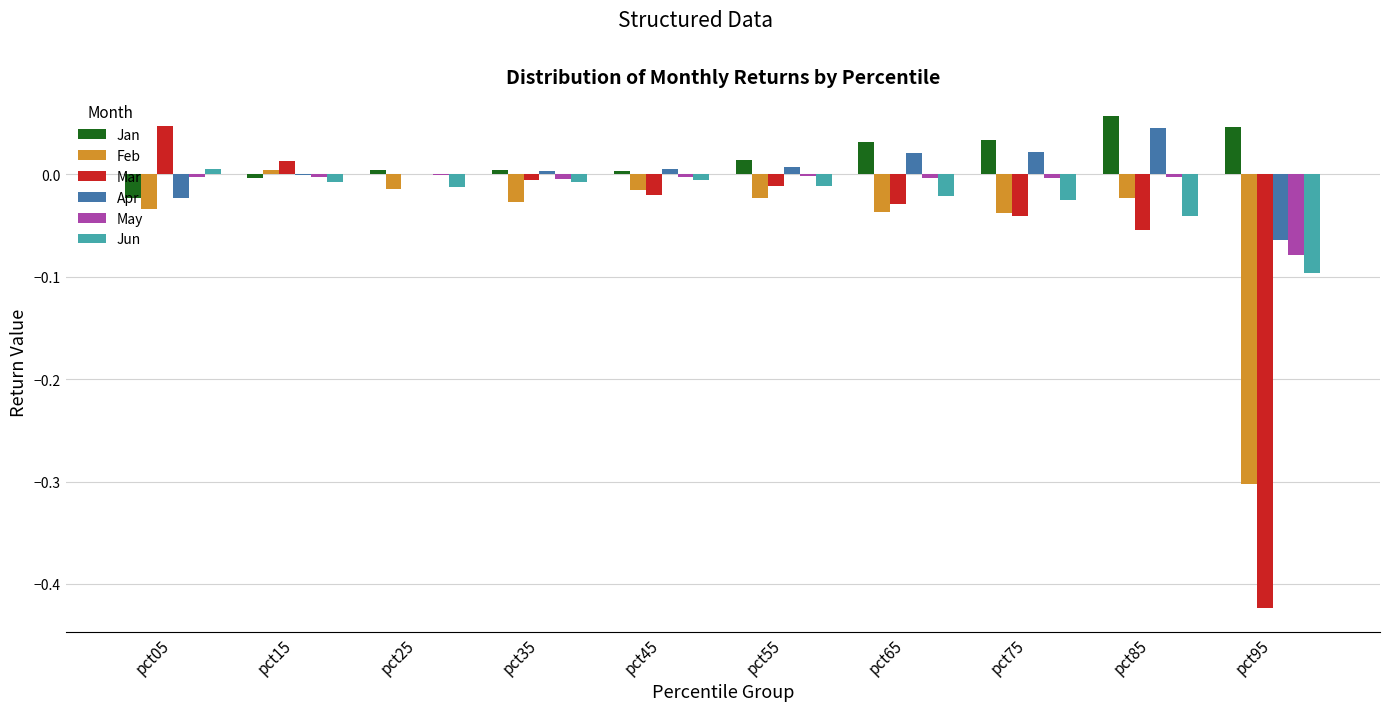

What is the total value across all series at pct95?

-0.9